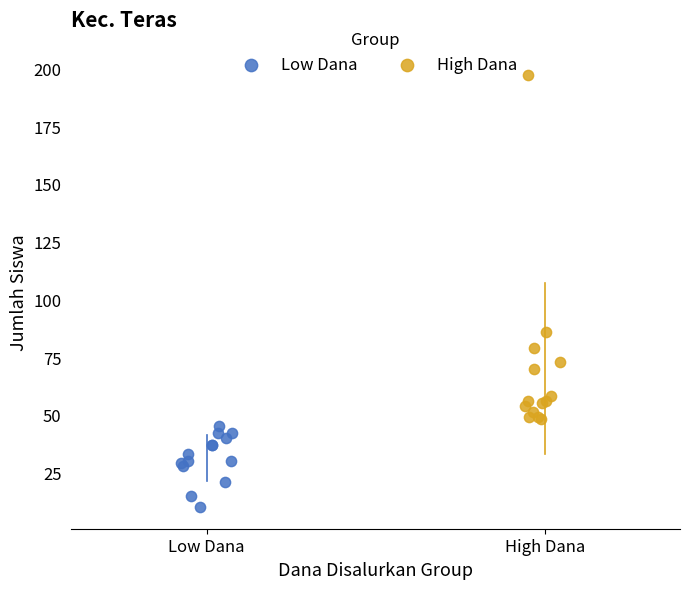

Which series contains the lowest Y value?

Low Dana